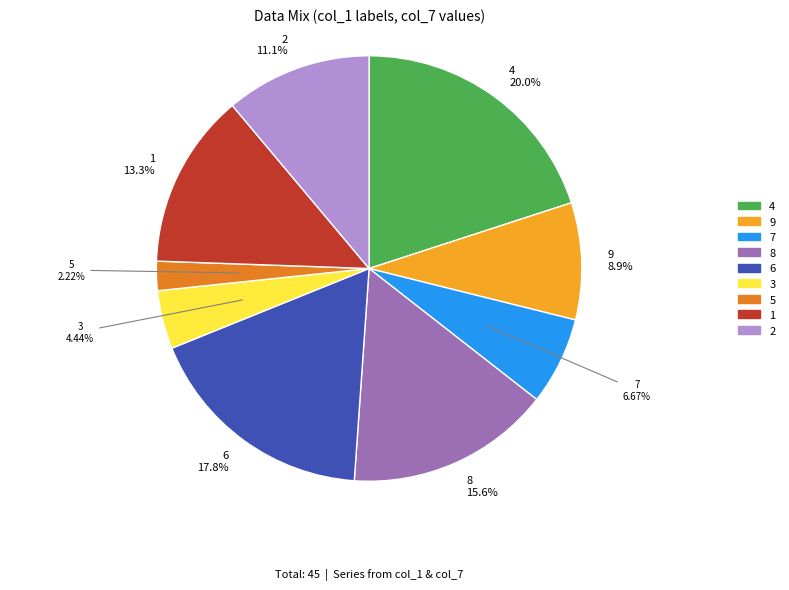

To the nearest percent, what is the difference between the largest and smallest slice percentages?

18%